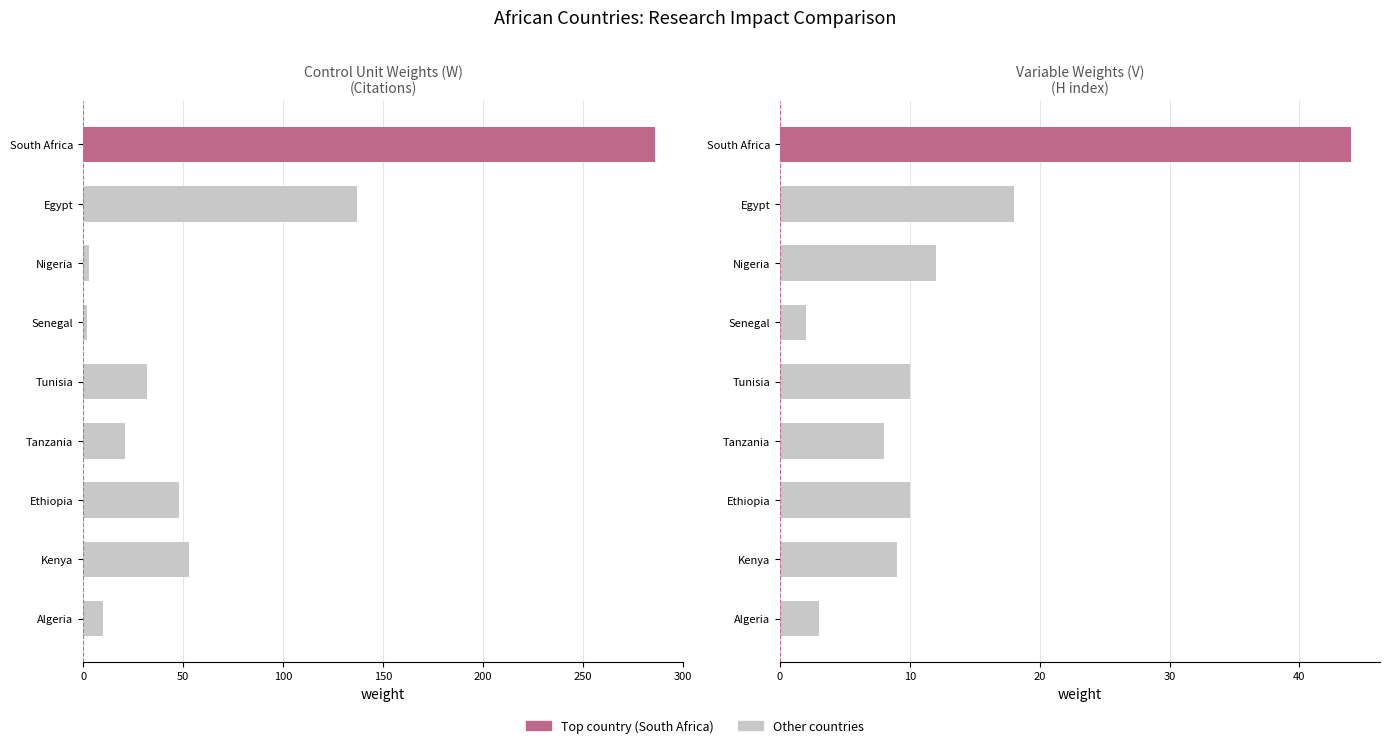

Reading left to right, transcribe all the data shown in this chart.

Citations: 10	53	48	21	32	2	3	137	286
H index: 3	9	10	8	10	2	12	18	44